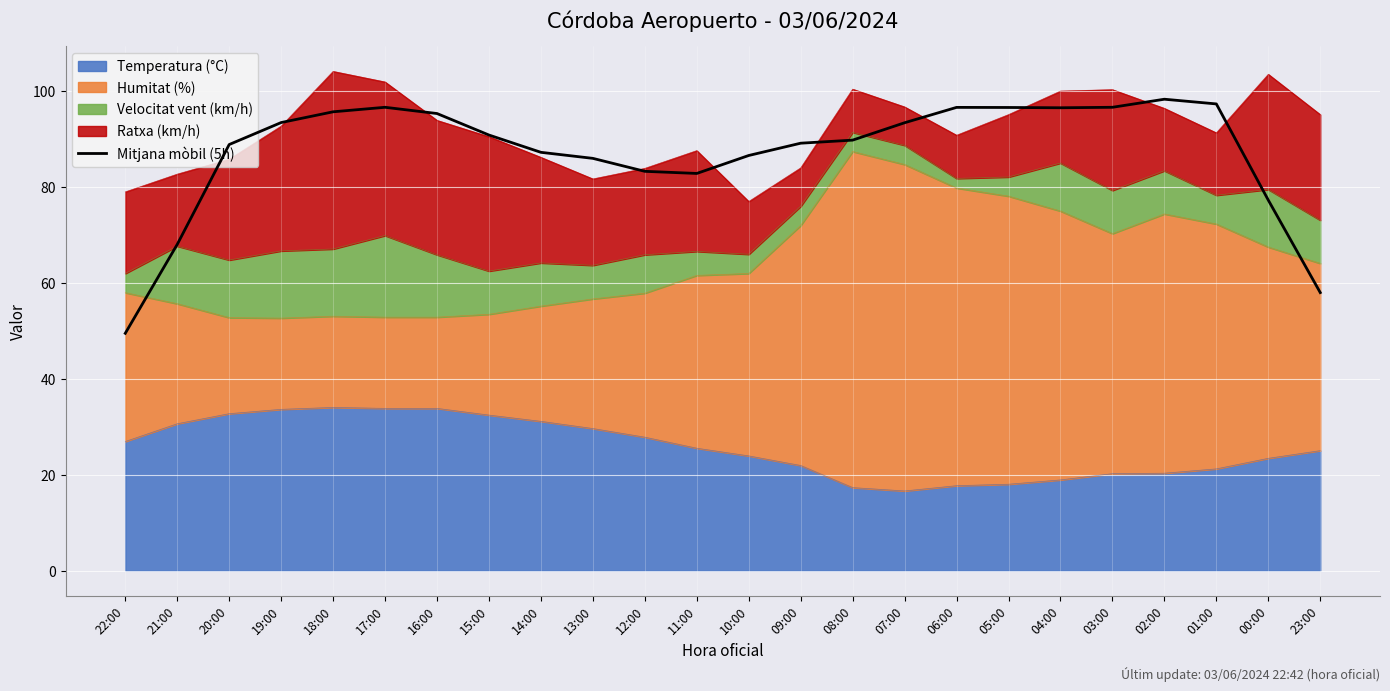

List the labels in order of value, smallest first.

22:00, 23:00, 21:00, 00:00, 11:00, 12:00, 13:00, 10:00, 14:00, 20:00, 09:00, 08:00, 15:00, 07:00, 19:00, 16:00, 18:00, 04:00, 05:00, 06:00, 17:00, 03:00, 01:00, 02:00